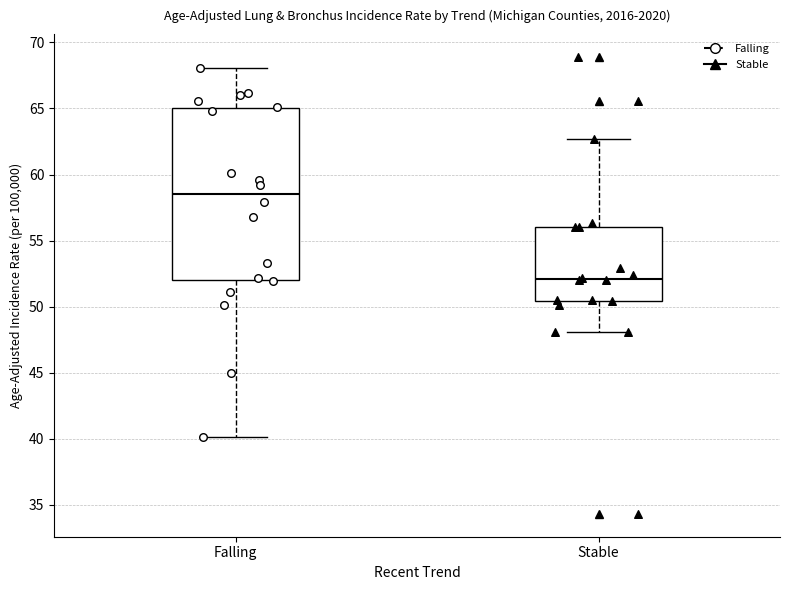

Reading left to right, transcribe this box plot: for each box, give where its median line is, the range the box spans, and where its two whiskers end, as read against the y-axis. The values are not printed on the chart, so give them approximately, as read against the axis.

Falling: median 58.5, box 52.0 to 65.0, whiskers 40.0 to 68.0
Stable: median 52.0, box 50.5 to 56.0, whiskers 48.0 to 62.5